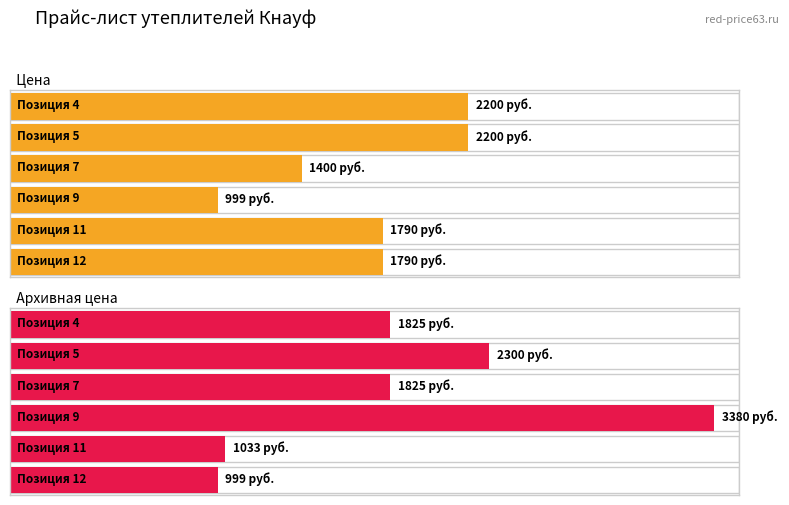

True or false: Цена has a value of 3847 at 0.

False